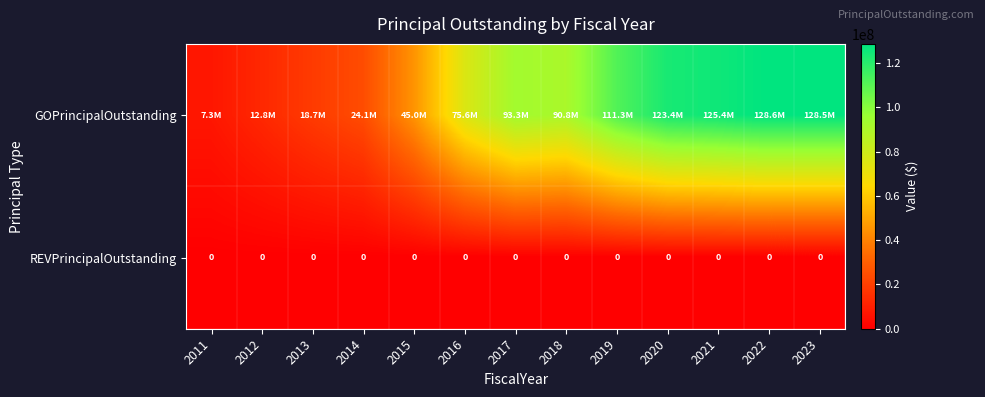

The REVPrincipalOutstanding series shows 0 at 2014. True or false?

True